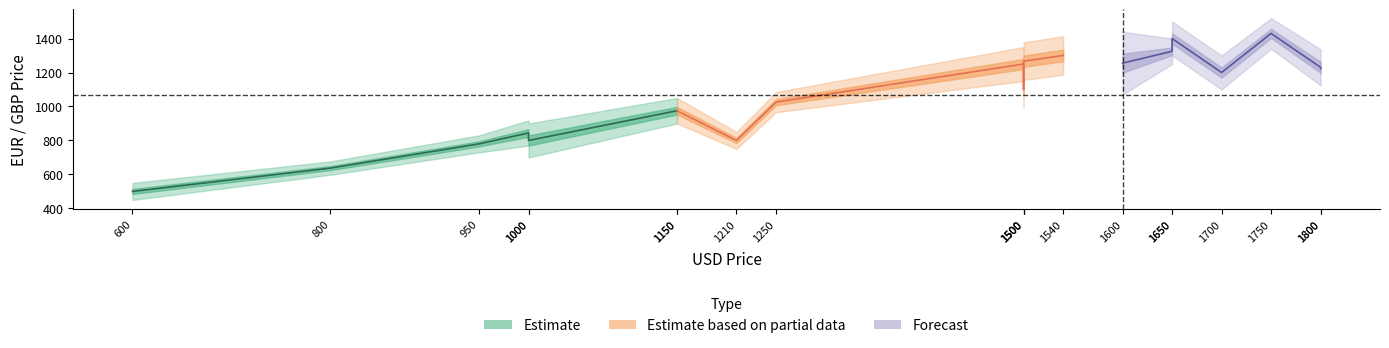

At which label does EUR reach its peak?

1750